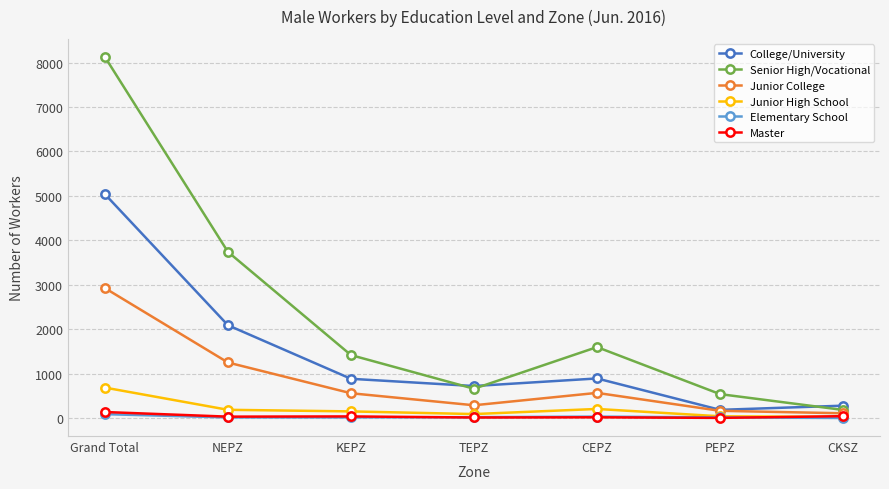

At which label does Junior College first exceed 557?

Grand Total